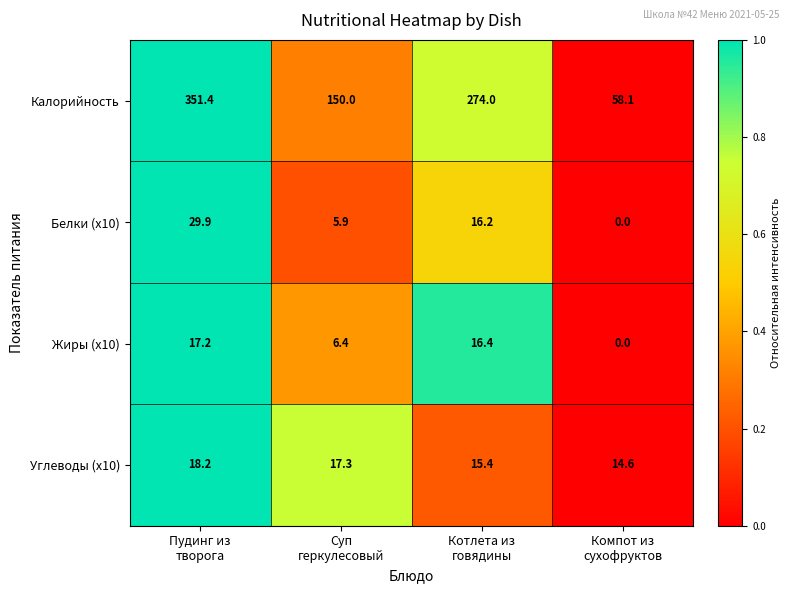

Reading right to left, what are all the values shown in this chart?

Калорийность: 58.1	274.0	150.0	351.4
Белки (x10): 0.0	16.2	5.9	29.9
Жиры (x10): 0.0	16.4	6.4	17.2
Углеводы (x10): 14.6	15.4	17.3	18.2